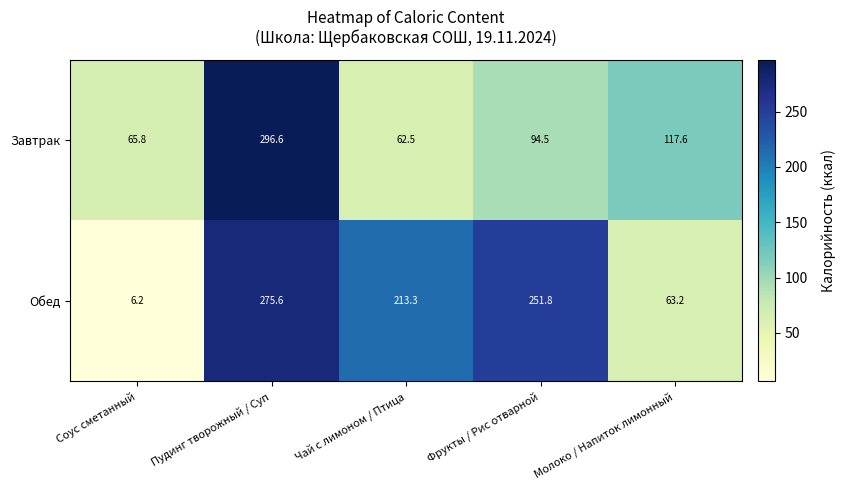

What is the sum of all Обед values?

810.1